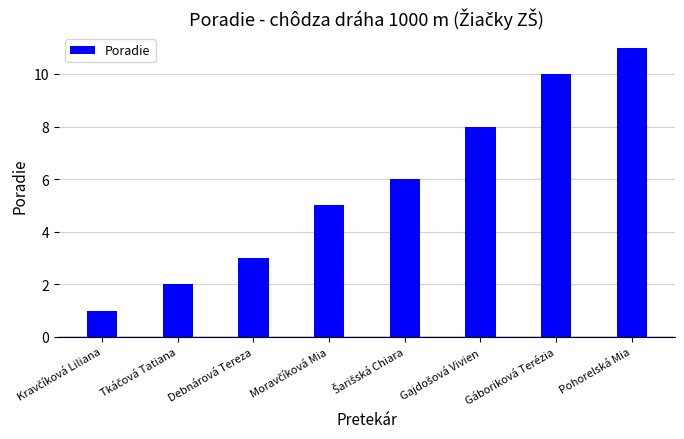

What position from the left is Pohorelská Mia?

8